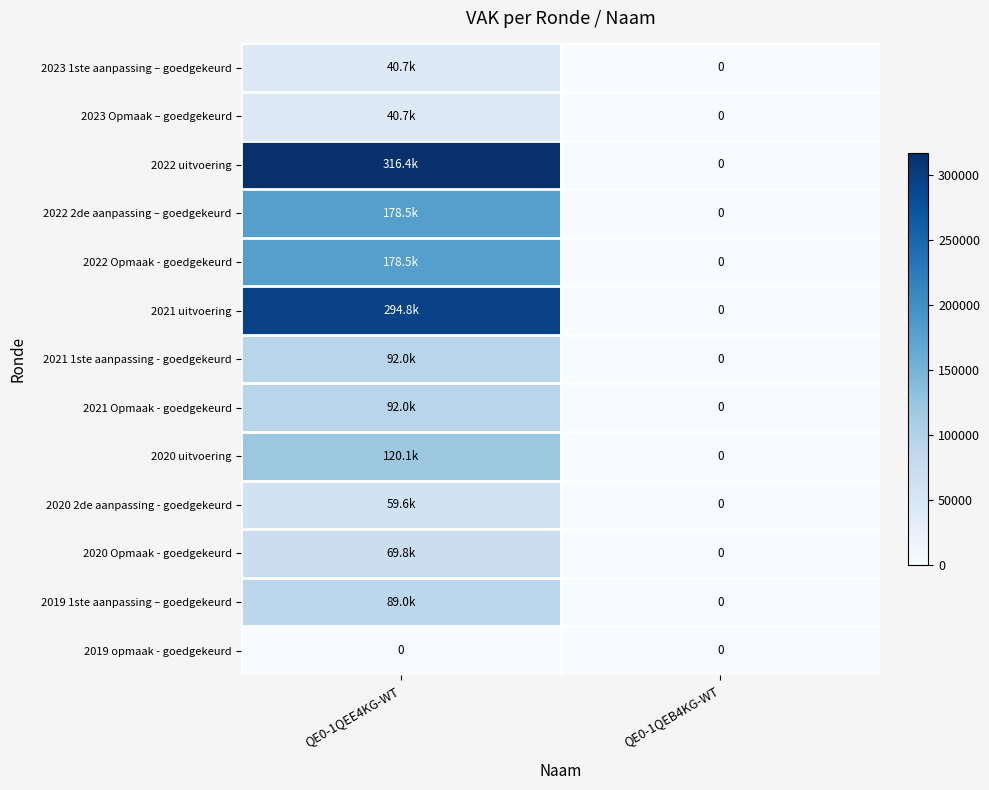

Where is 2021 1ste aanpassing - goedgekeurd nearest to the value 46000?

QE0-1QEE4KG-WT